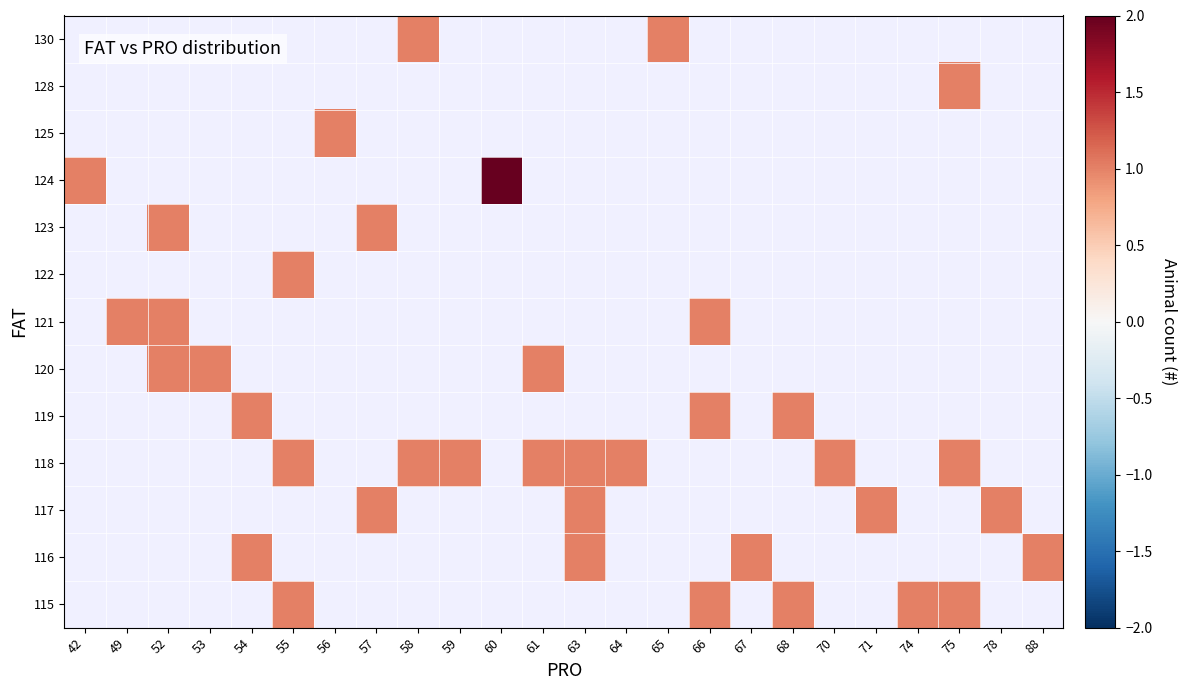

At which category does the chart reach its peak across all series?

60